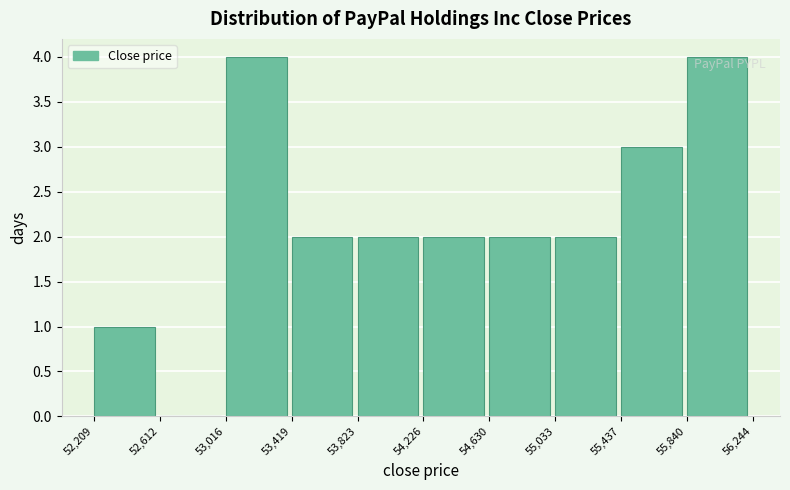

How tall is the bar that spans 54,630 to 55,033 on the x-axis? The values are not printed on the chart, so give them approximately, as read against the axis.

2